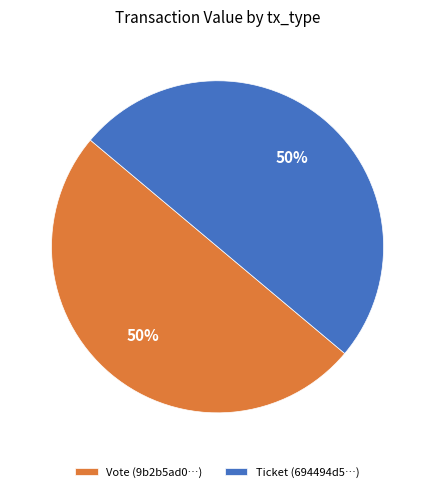

To the nearest percent, what is the combined percentage of Ticket and Vote?

100%